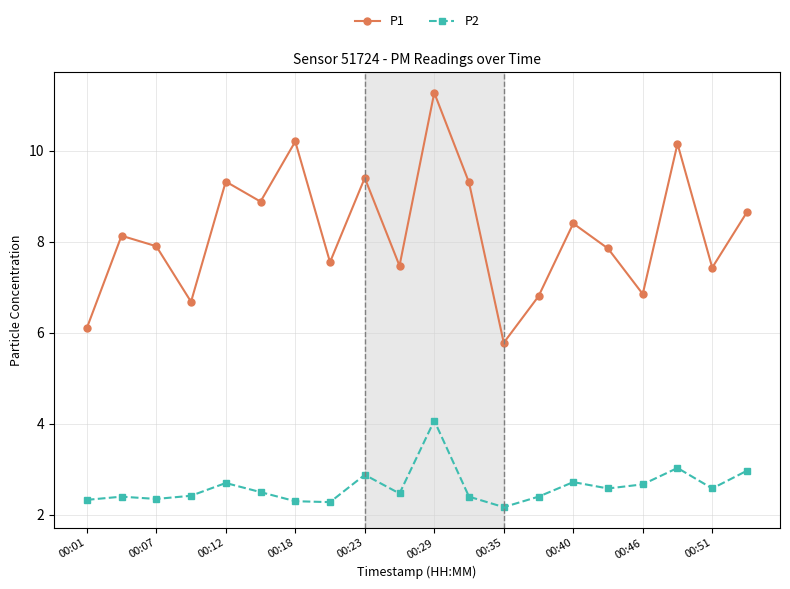

At how many categories does at least one series exceed 10?

3